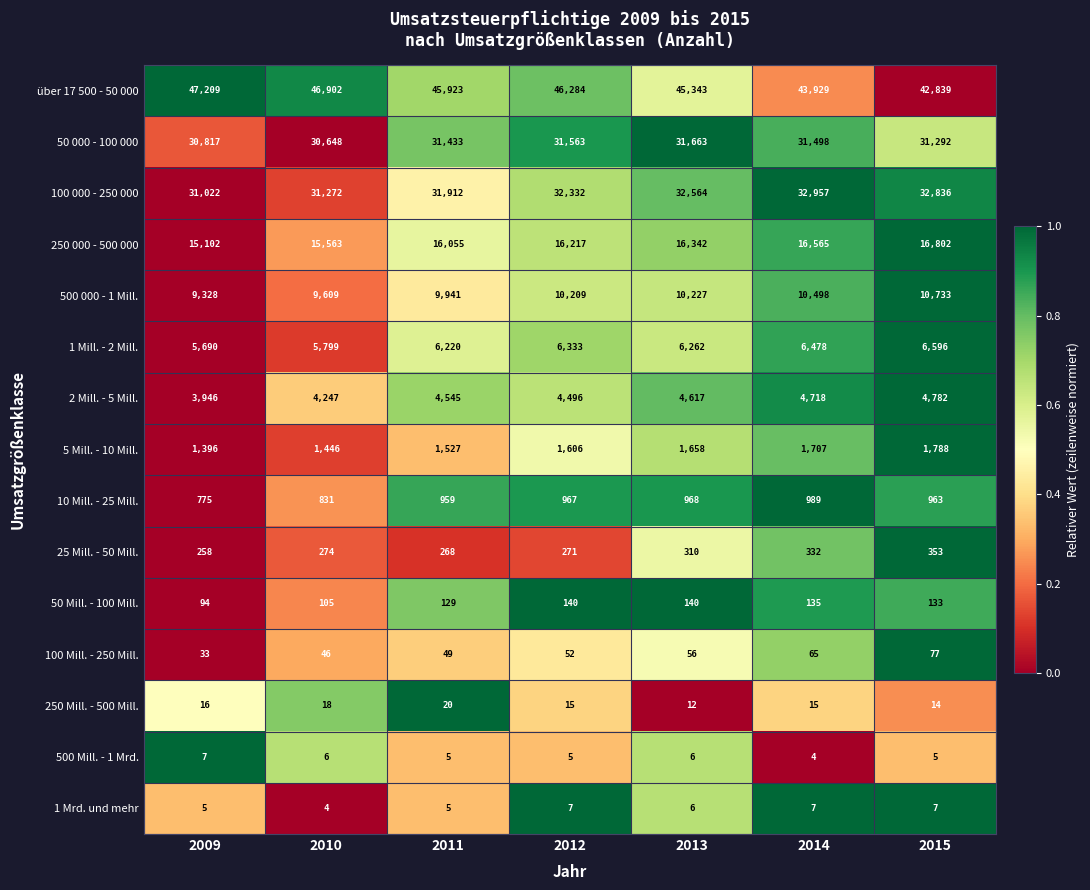

Which category has the highest value in the 50 000 - 100 000 series?

2013